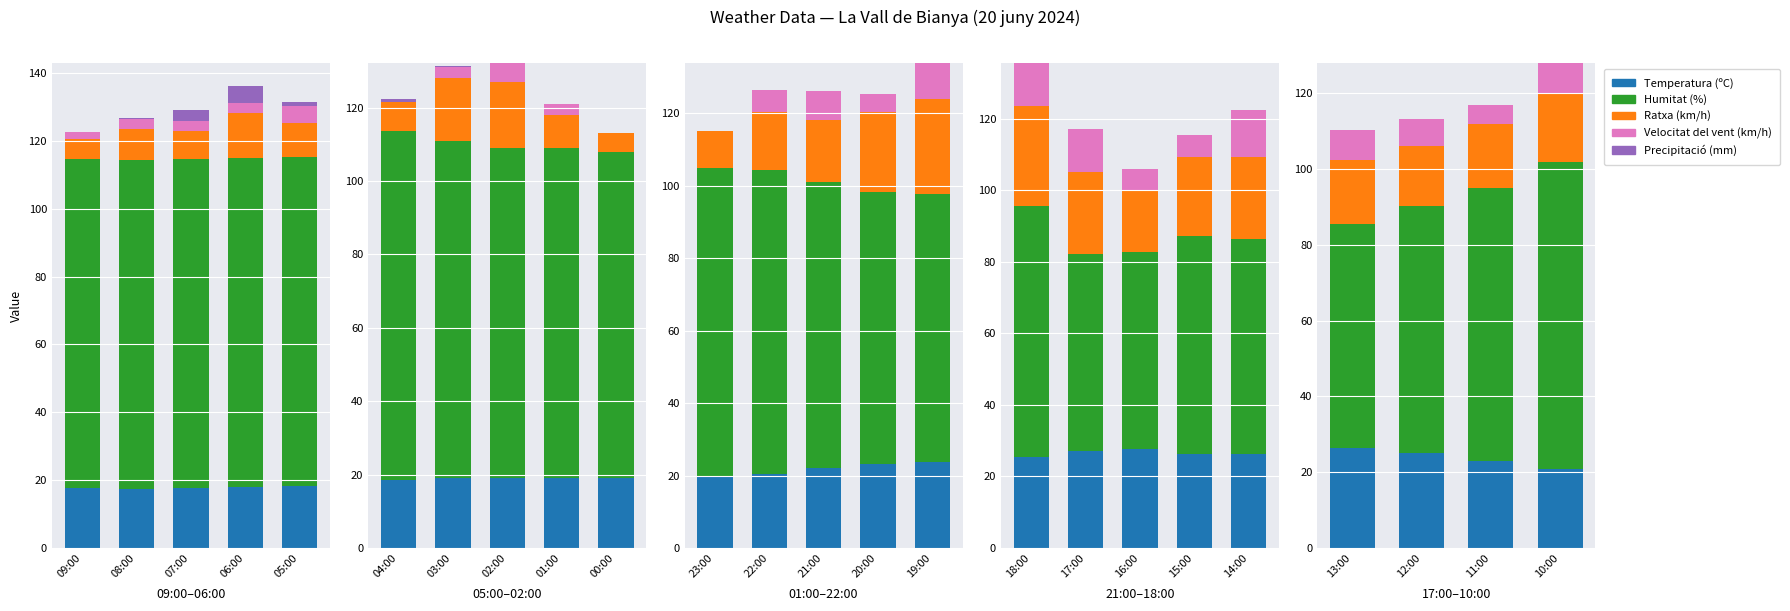

At which category is the sum across all series the highest?

10:00